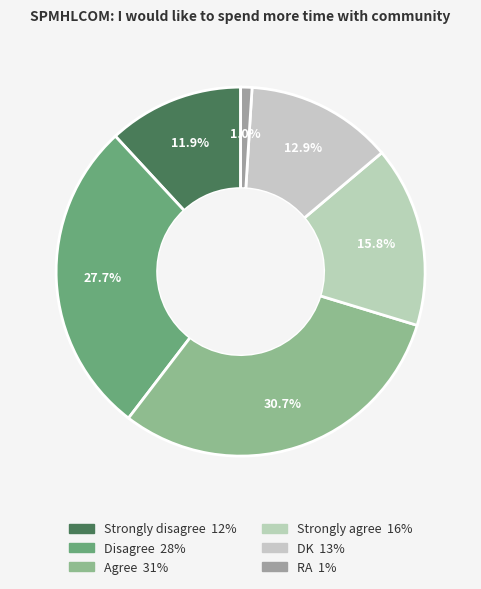

Which has a higher value, Disagree or Agree?

Agree